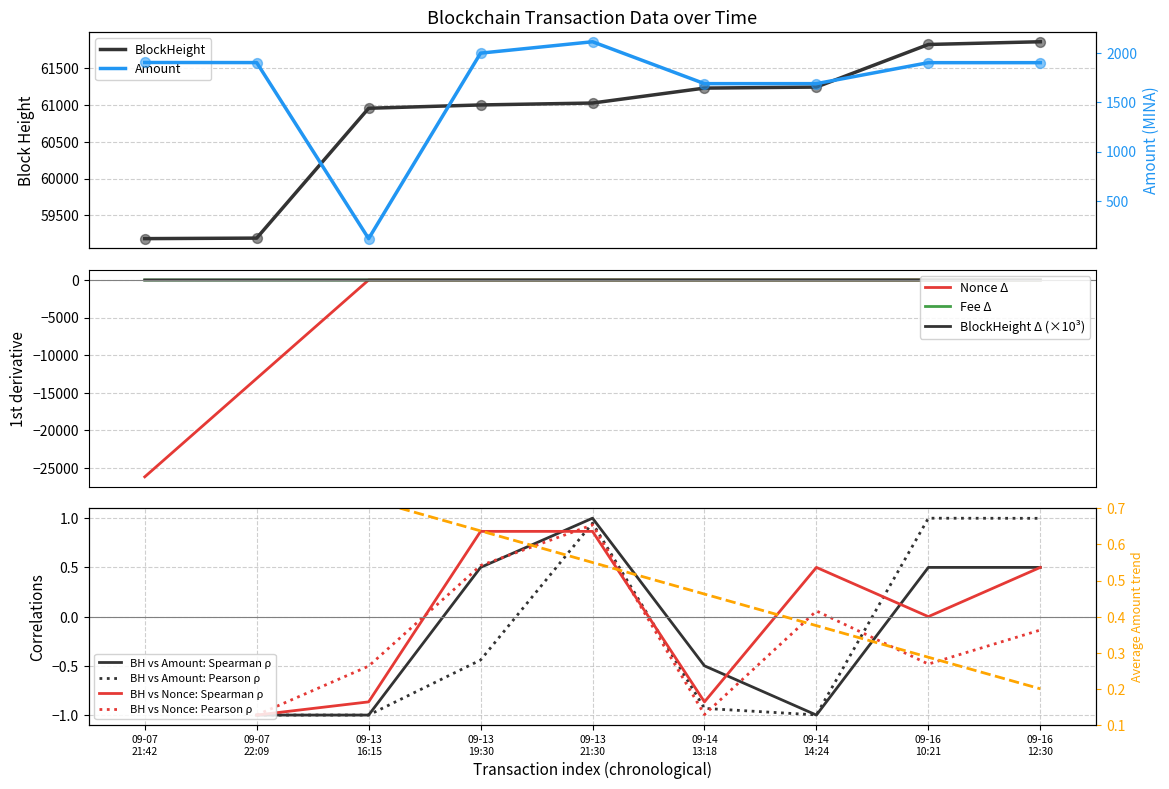

At how many categories does at least one series exceed 40461?

9